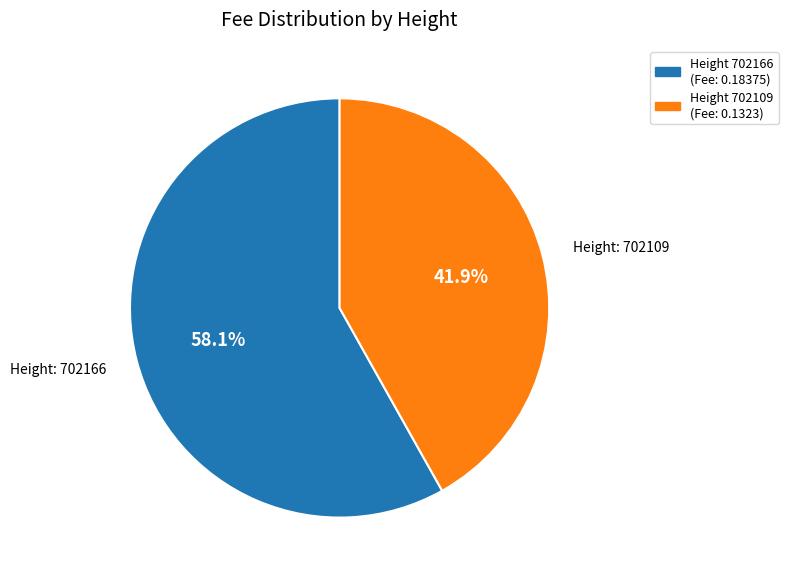

How many segments does this pie chart have?

2